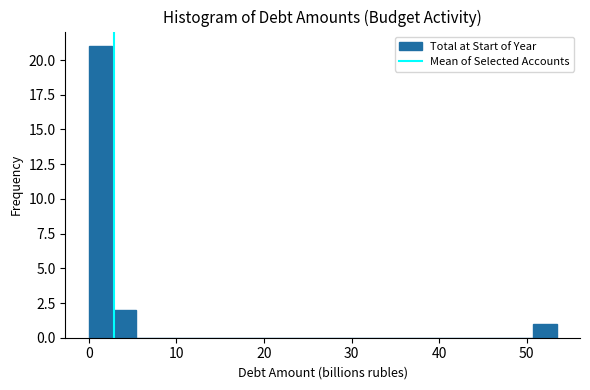

Read against the x-axis, roughly where is the centre of the tallest bar?

1